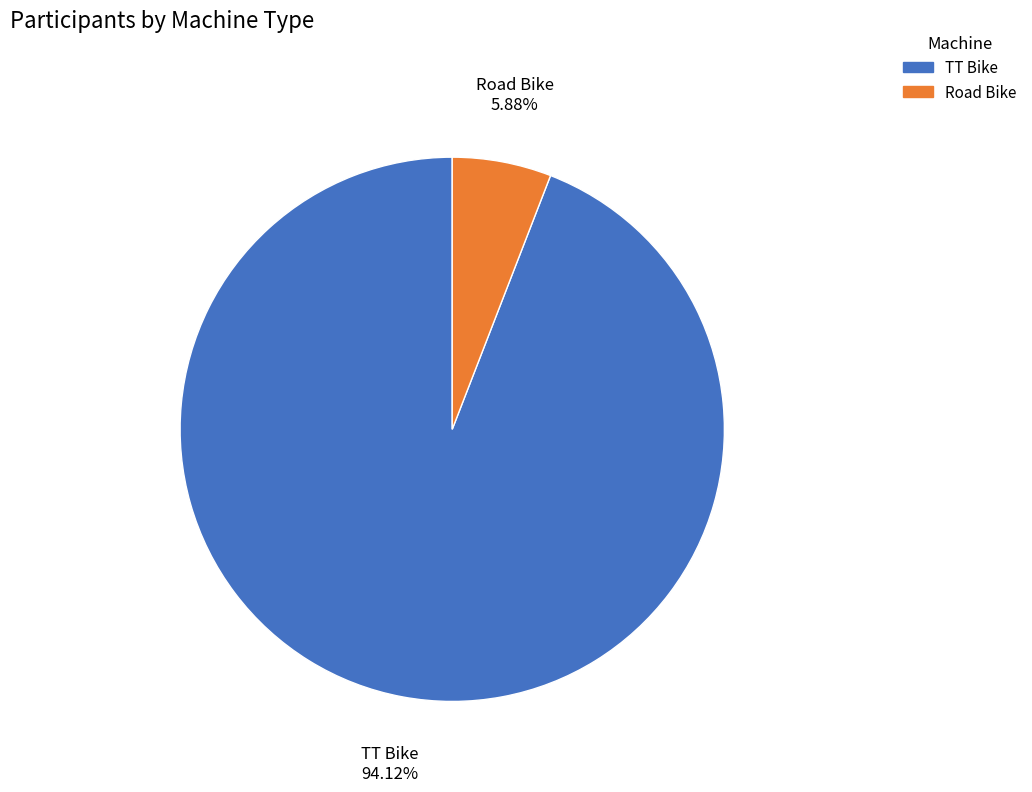

To the nearest percent, what percentage of the pie is Road Bike?

6%